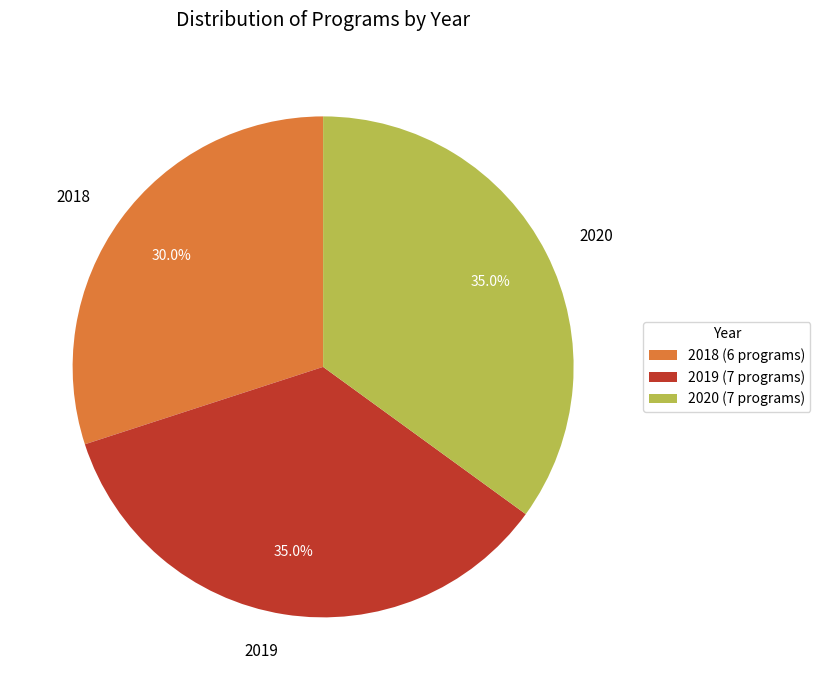

Does 2019 represent more than half of the total?

No